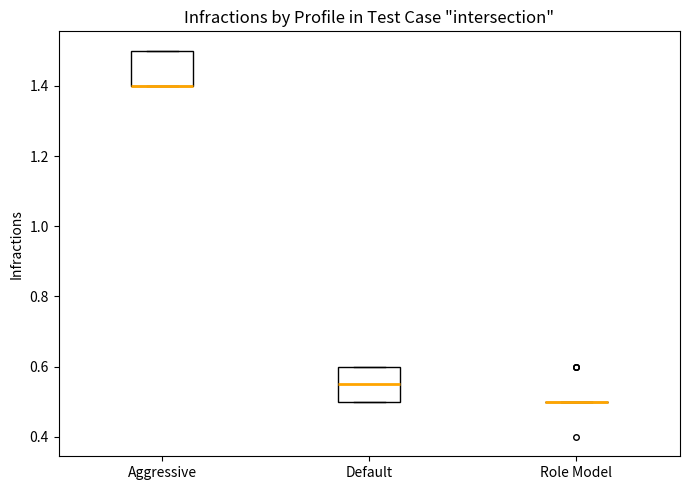

Reading left to right, read every box against the y-axis: the position of its median line, the range the box covers, and the ends of its whiskers. The values are not printed on the chart, so give them approximately, as read against the axis.

Aggressive: median 1.40 (drawn on the box's lower edge), box 1.40 to 1.50, whiskers 1.40 to 1.50
Default: median 0.56, box 0.50 to 0.60, whiskers 0.50 to 0.60
Role Model: box collapsed to a line at 0.50, whiskers 0.50 to 0.50